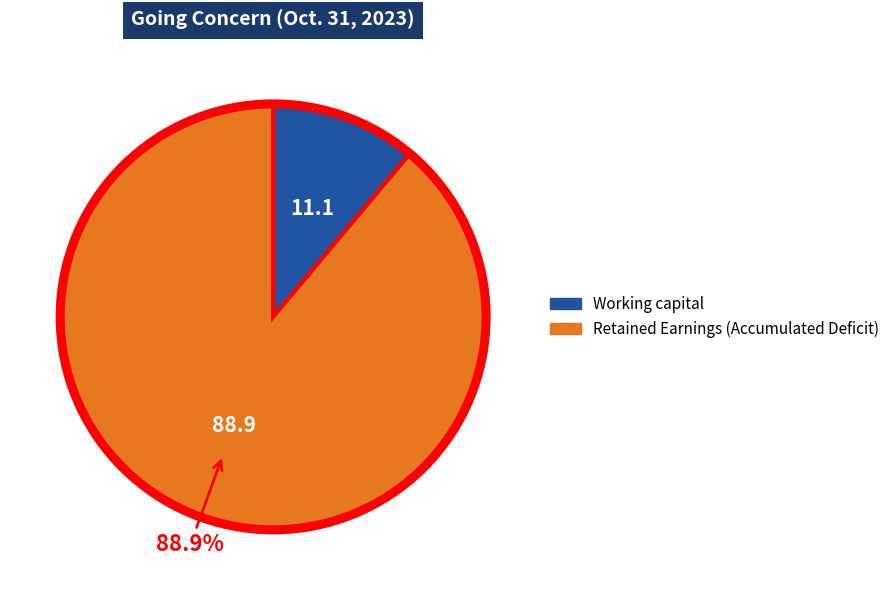

Count the number of slices in the pie.

2